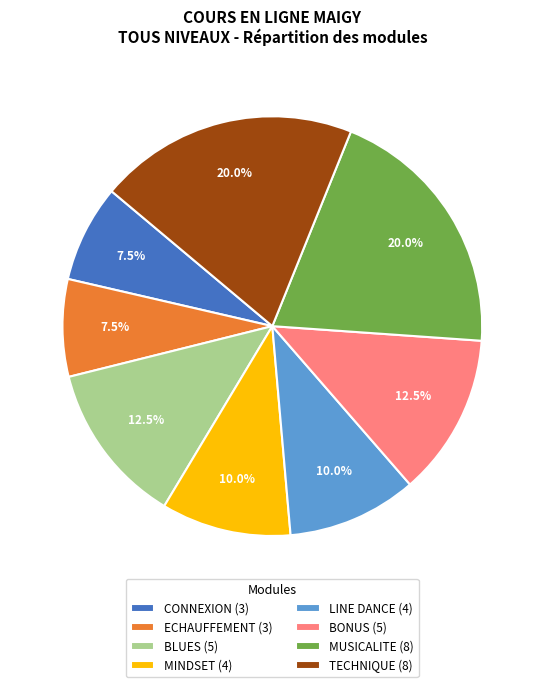

Is there a majority slice in this chart?

No